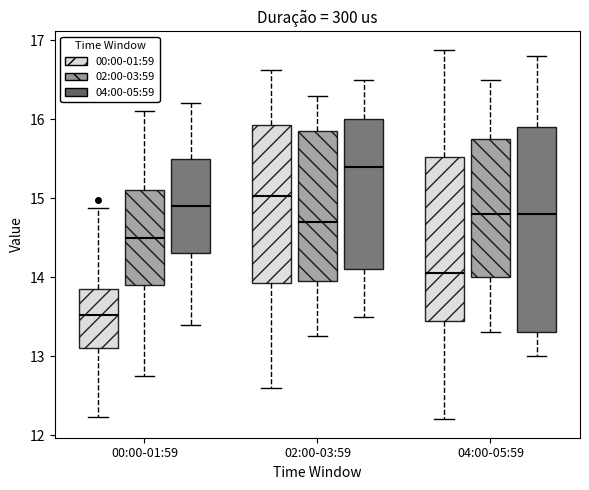

Reading left to right, transcribe this box plot: for each box, give where its median line is, the range the box spans, and where its two whiskers end, as read against the y-axis. The values are not printed on the chart, so give them approximately, as read against the axis.

00:00-01:59 (00:00-01:59): median 13.5, box 13.1 to 13.9, whiskers 12.2 to 14.9
00:00-01:59 (02:00-03:59): median 14.5, box 13.9 to 15.1, whiskers 12.8 to 16.1
00:00-01:59 (04:00-05:59): median 14.9, box 14.3 to 15.5, whiskers 13.4 to 16.2
02:00-03:59 (00:00-01:59): median 15.0, box 13.9 to 15.9, whiskers 12.6 to 16.6
02:00-03:59 (02:00-03:59): median 14.7, box 14.0 to 15.9, whiskers 13.3 to 16.3
02:00-03:59 (04:00-05:59): median 15.4, box 14.1 to 16.0, whiskers 13.5 to 16.5
04:00-05:59 (00:00-01:59): median 14.1, box 13.5 to 15.5, whiskers 12.2 to 16.9
04:00-05:59 (02:00-03:59): median 14.8, box 14.0 to 15.8, whiskers 13.3 to 16.5
04:00-05:59 (04:00-05:59): median 14.8, box 13.3 to 15.9, whiskers 13.0 to 16.8